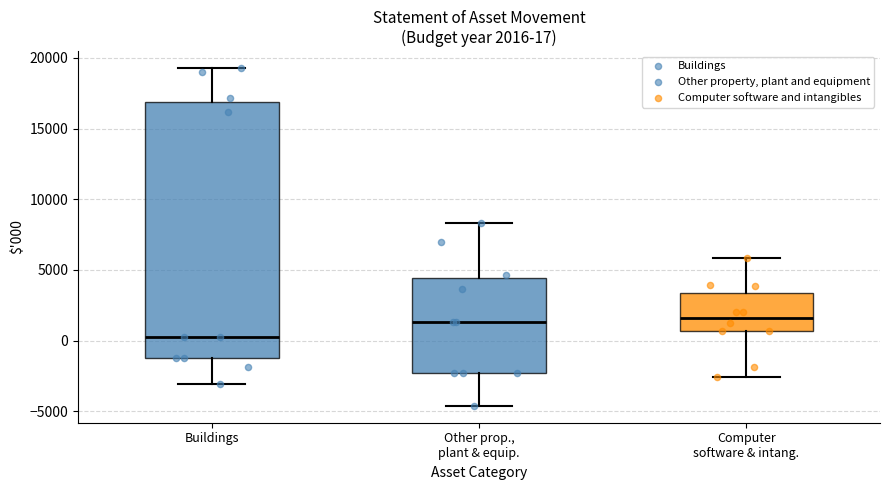

Which box's median line is the lowest?

Buildings